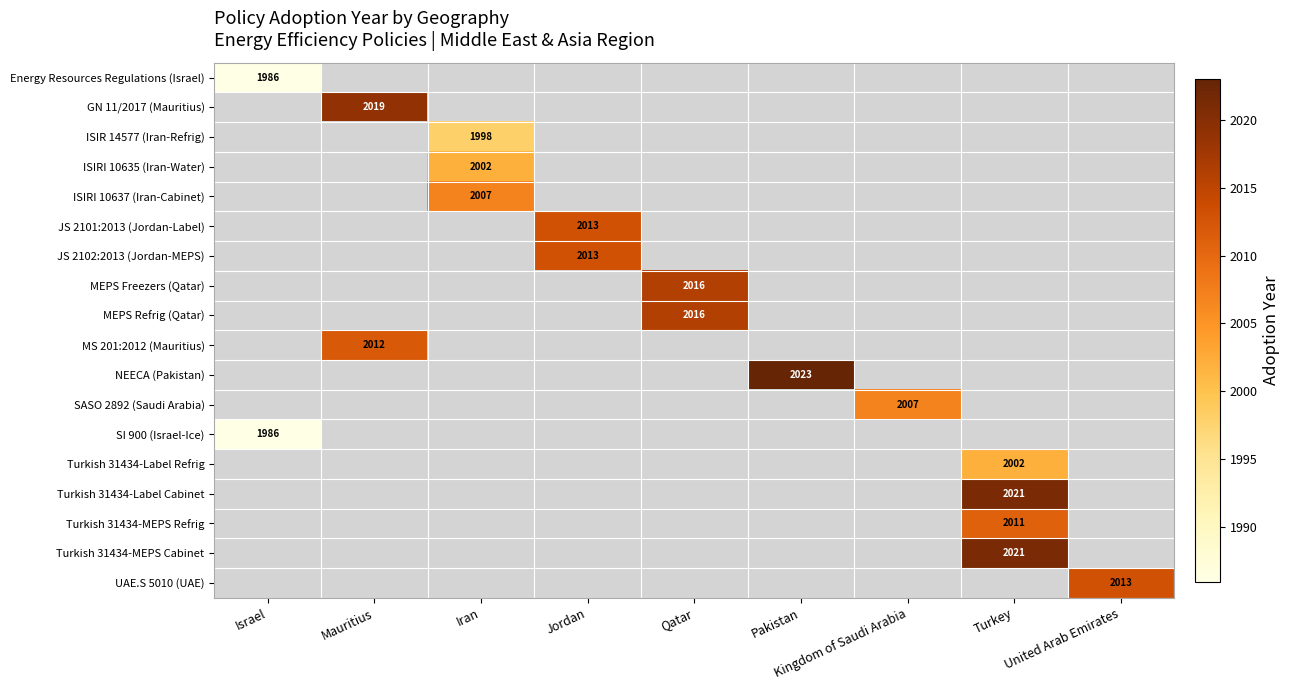

Where is Energy Resources Regulations (Israel) nearest to the value 993?

Israel